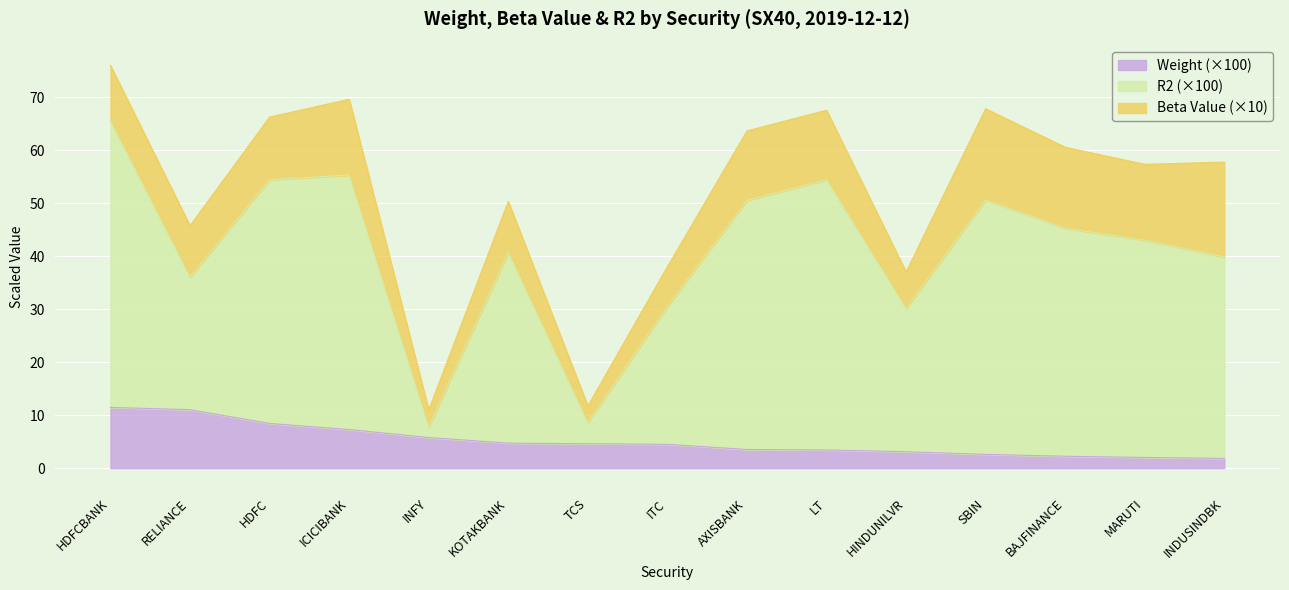

What value does the Weight (×100) series have at HDFC?

8.4